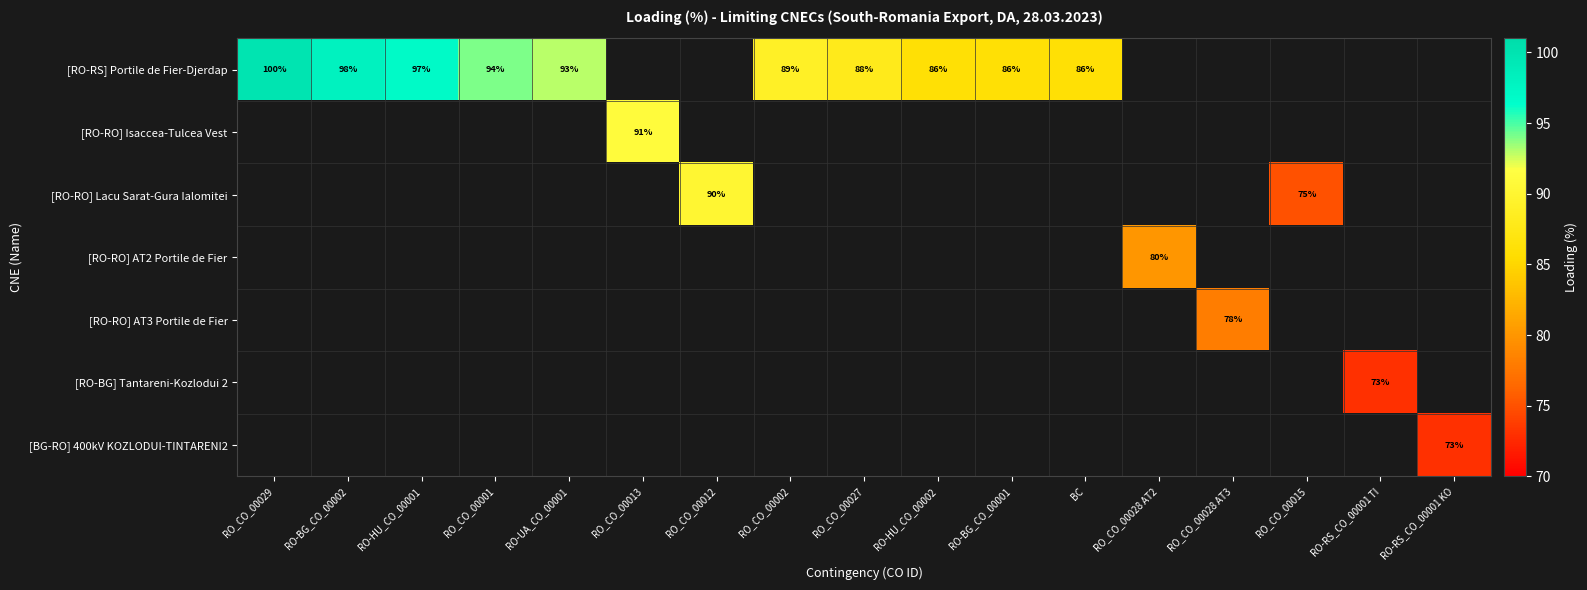

Is it true that [RO-RO] Lacu Sarat-Gura Ialomitei equals 134 at RO_CO_00012?

False